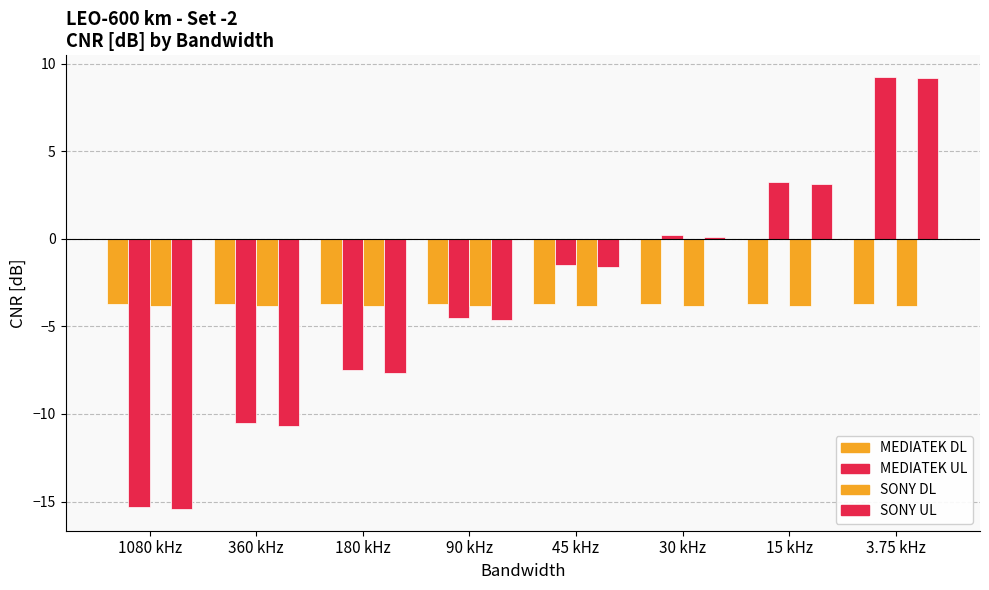

At 90 kHz, list the series in order from largest to smallest.

MEDIATEK DL, SONY DL, MEDIATEK UL, SONY UL